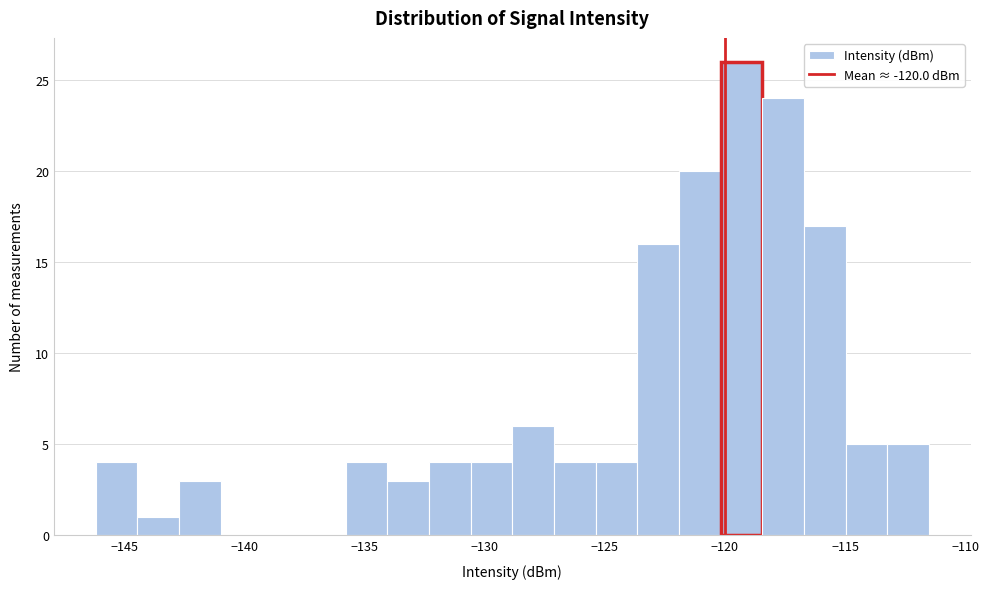

Read against the x-axis, roughly where is the centre of the tallest bar?

-119.5